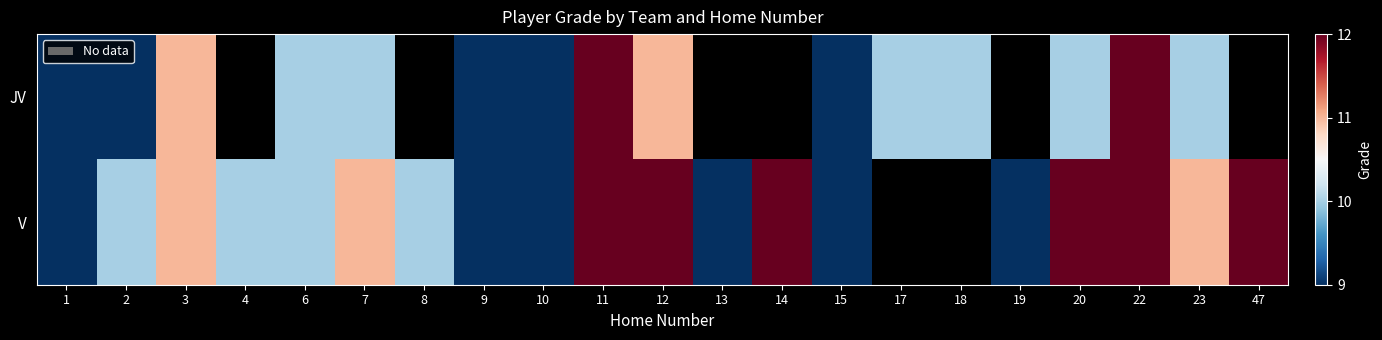

At which category is the sum across all series the highest?

11